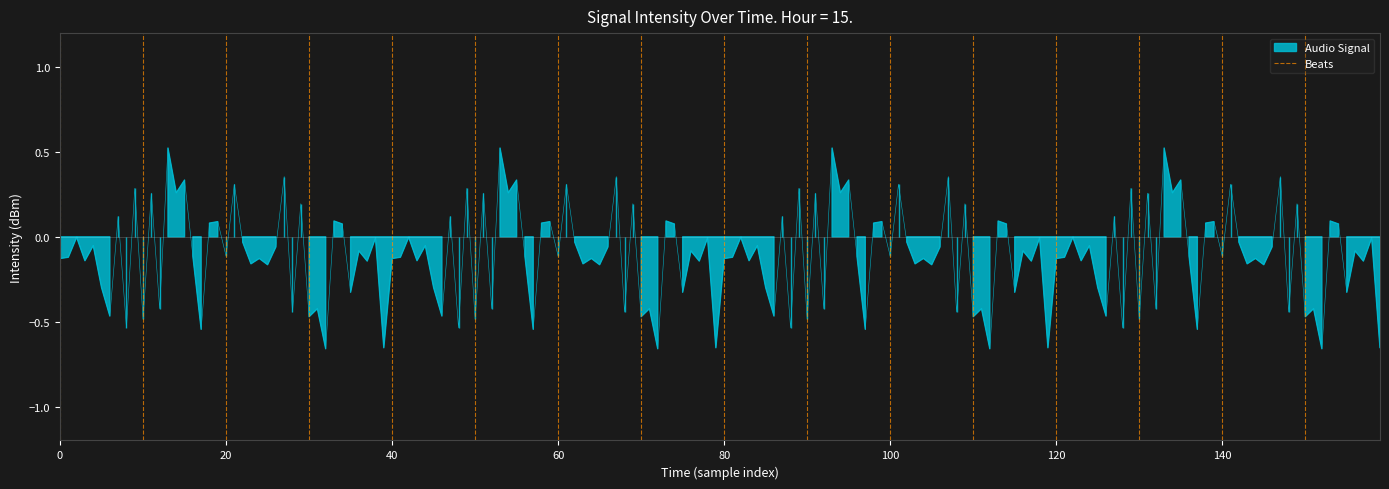

List the labels in order of value, largest first.

0, 0